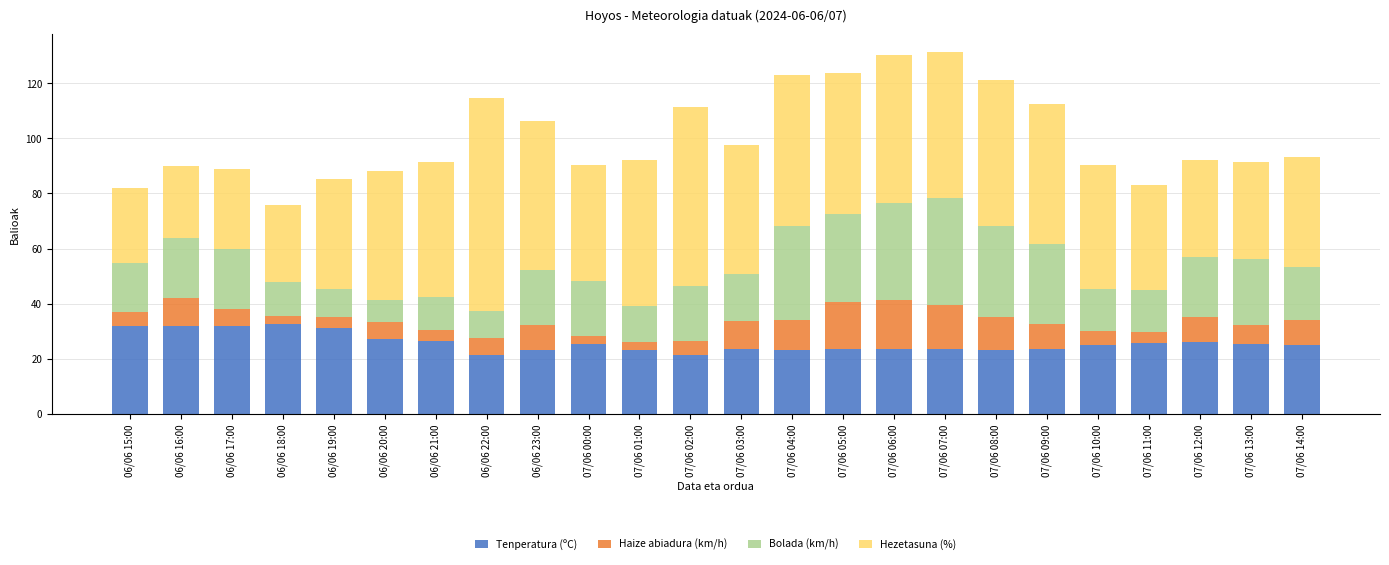

What is the highest value of the Tenperatura (ºC) series?

32.7